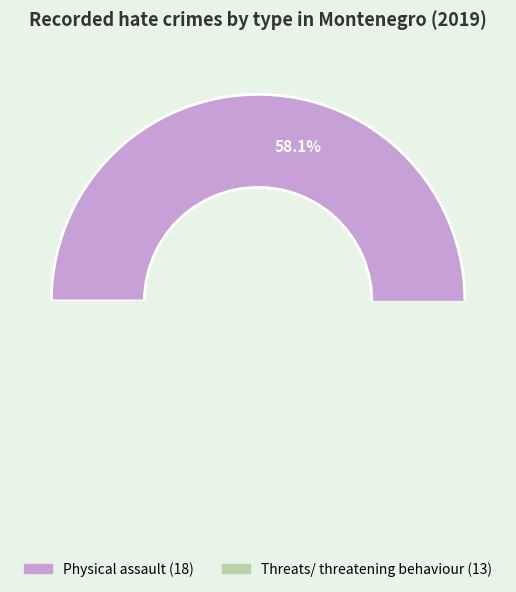

Which category has the biggest portion of the pie?

Physical assault